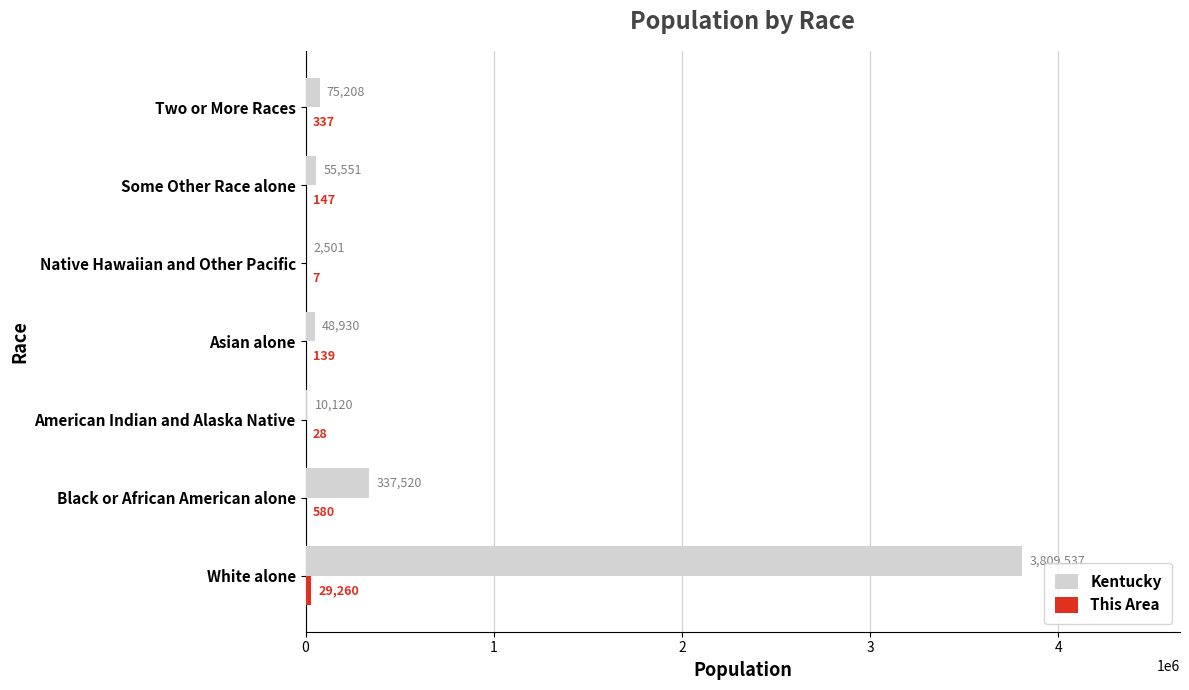

The Kentucky series shows 10120 at American Indian and Alaska Native. True or false?

True